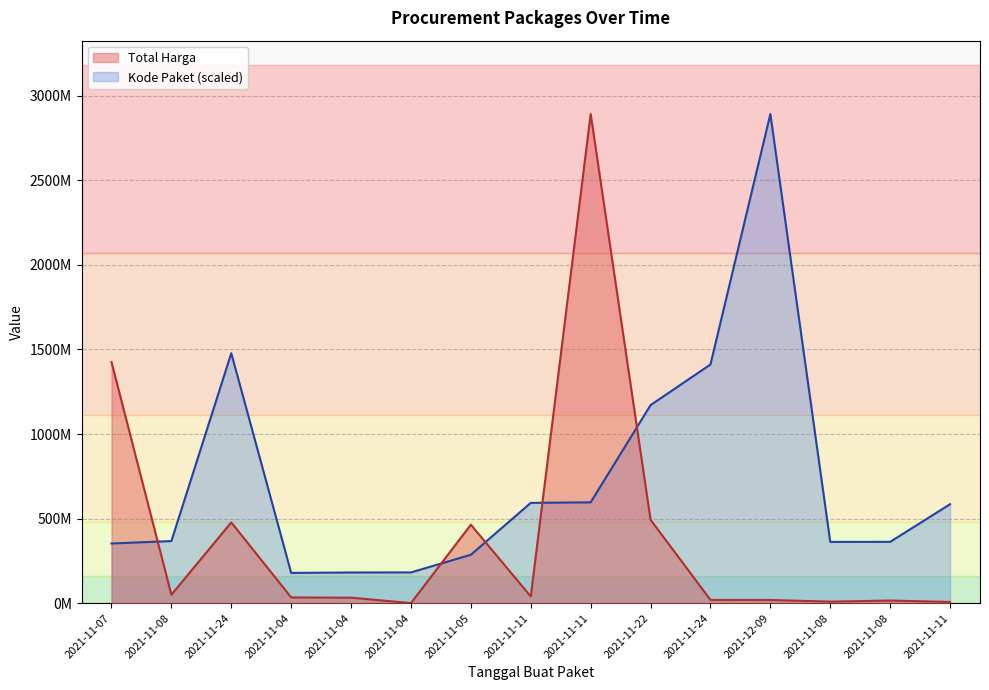

Rank the categories by Total Harga value from highest to lowest.

2021-11-11, 2021-11-07, 2021-11-22, 2021-11-24, 2021-11-05, 2021-11-08, 2021-11-11, 2021-11-04, 2021-11-04, 2021-11-24, 2021-12-09, 2021-11-08, 2021-11-08, 2021-11-11, 2021-11-04